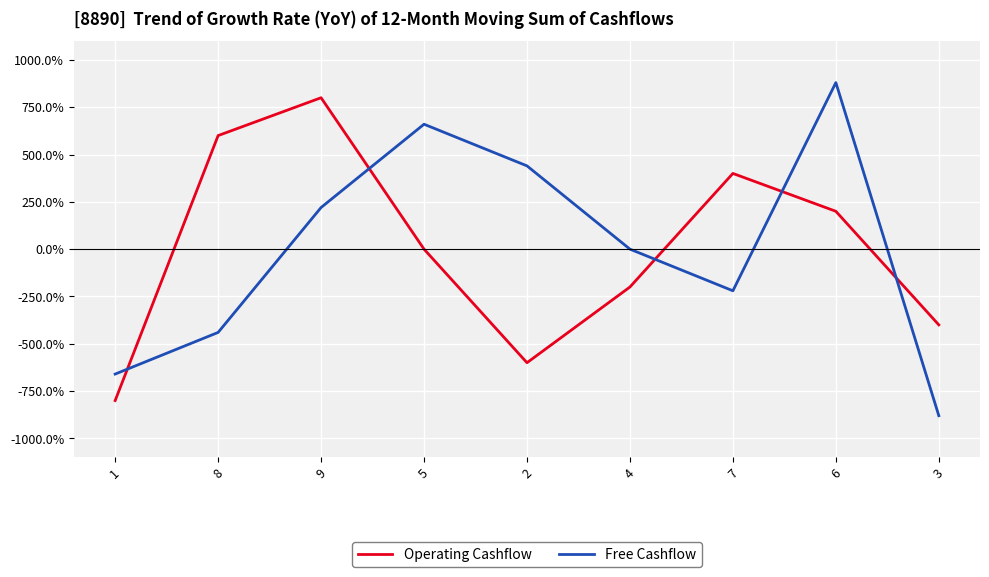

What position from the right is 4?

4